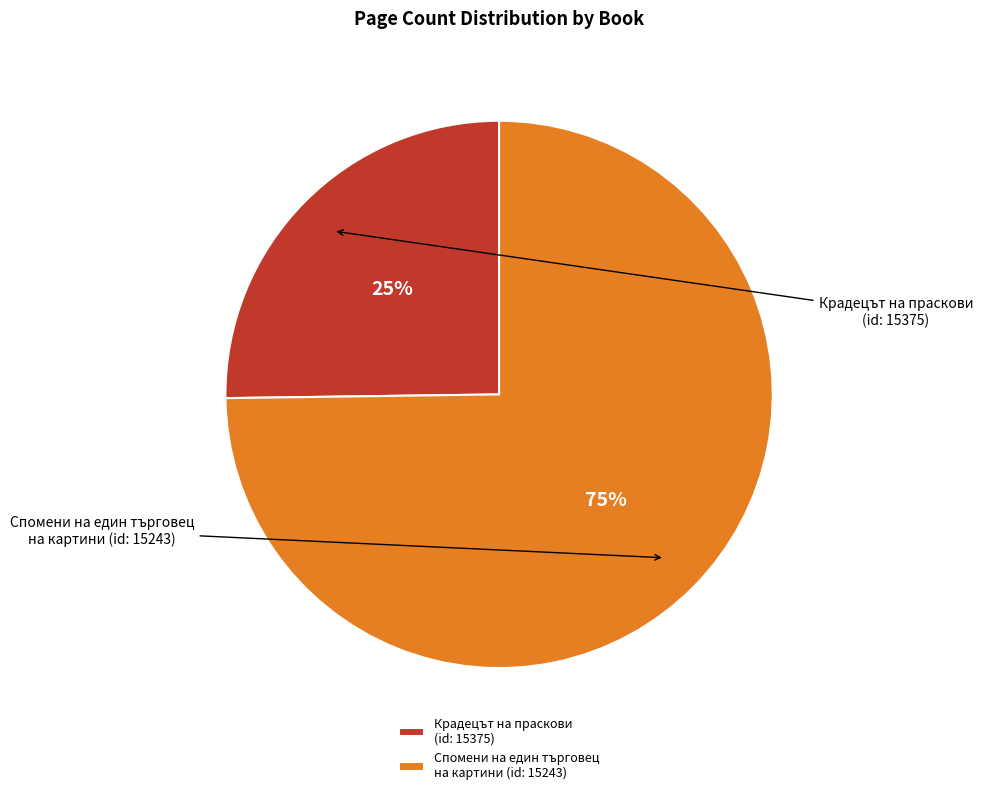

What is the largest slice in the pie chart?

Спомени на един търговец
на картини (id: 15243)